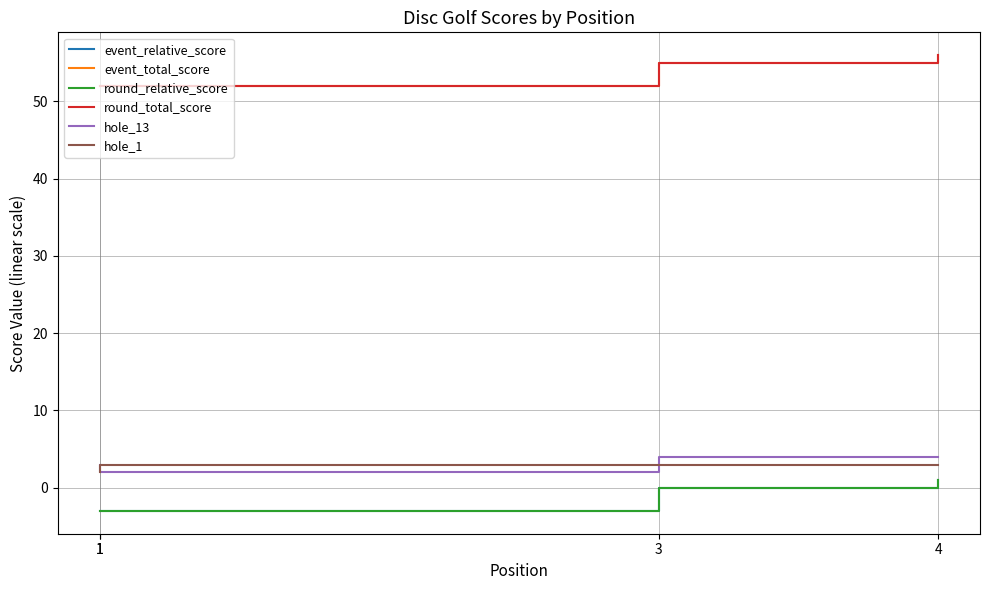

The round_relative_score series shows -4 at 1. True or false?

False